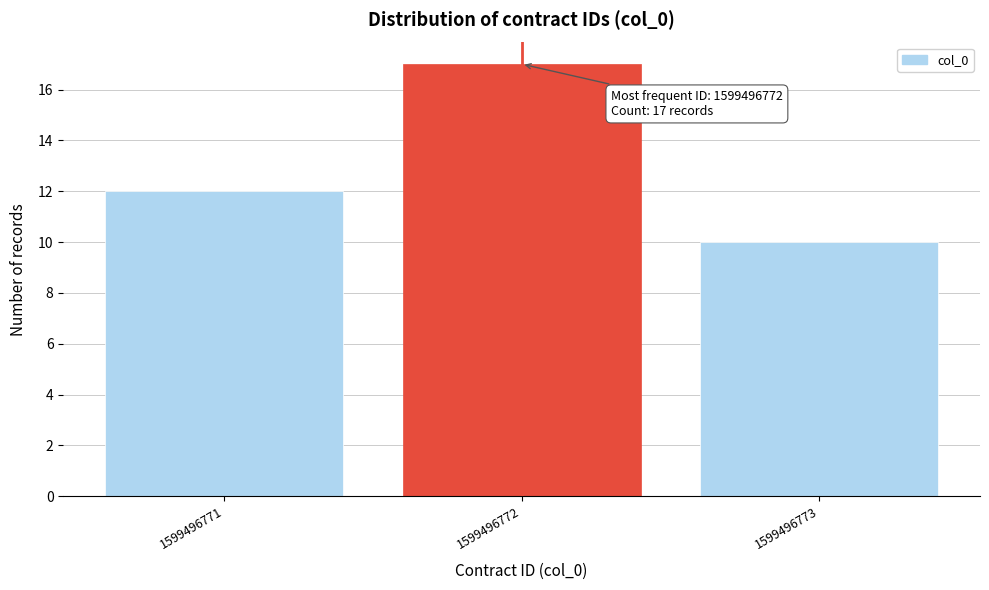

Reading right to left, list all the values displayed in this chart.

1599496773=10	1599496772=17	1599496771=12